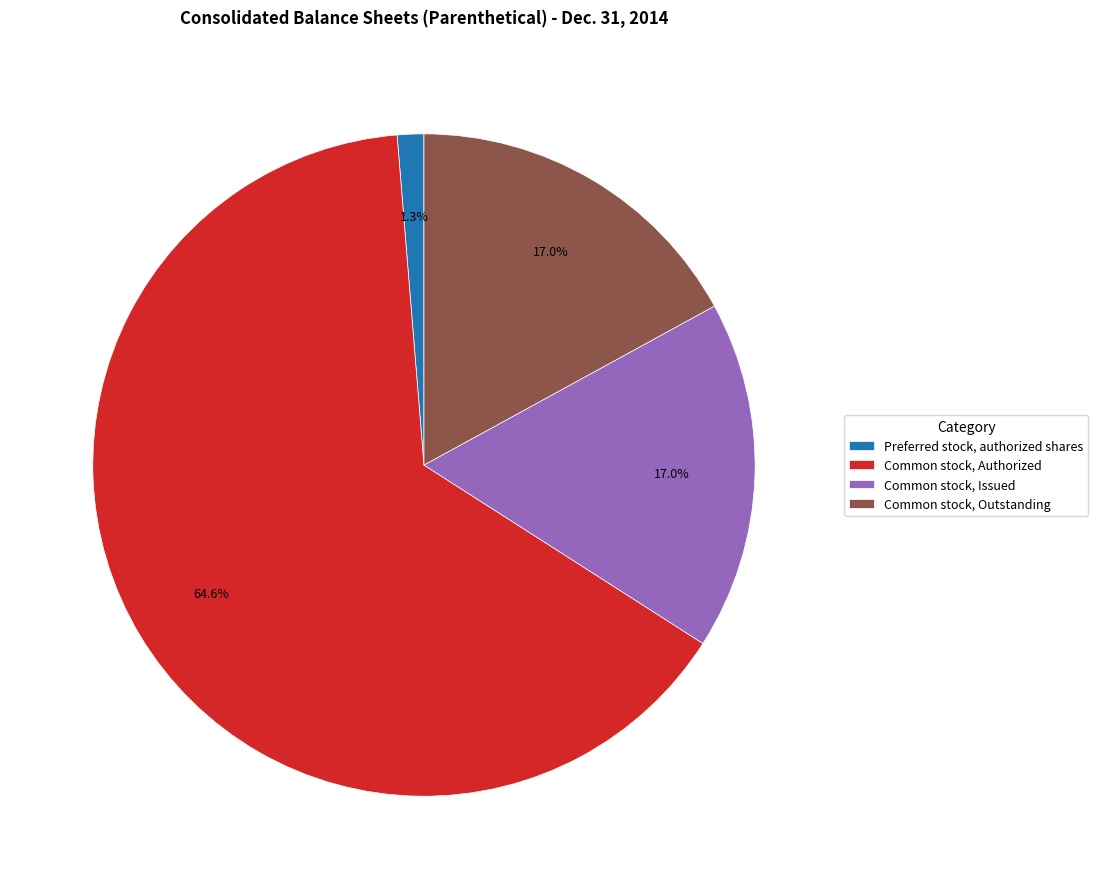

Combined, do Common stock, Authorized and Preferred stock, authorized shares account for over 50%?

Yes